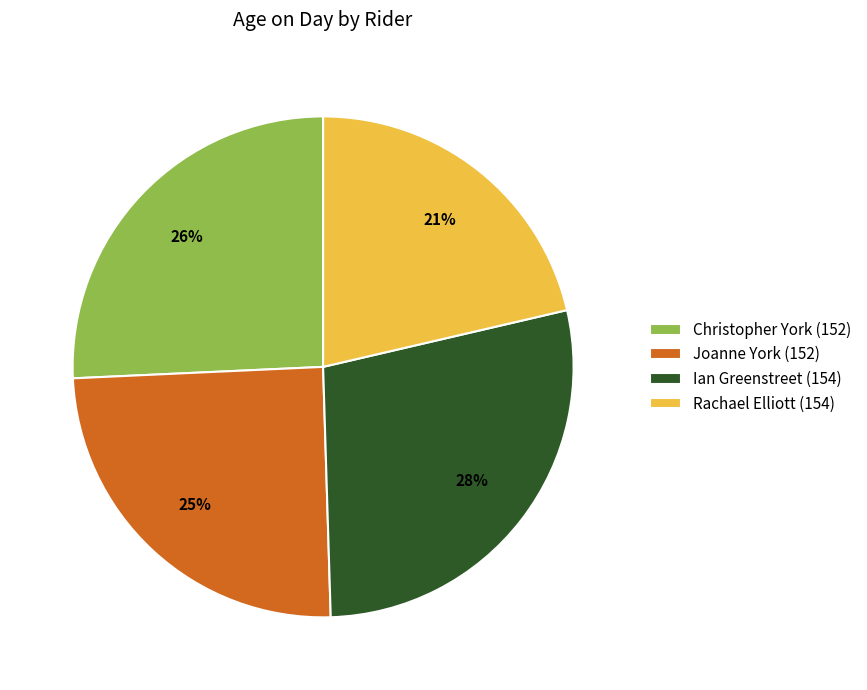

What percentage is the Joanne York (152) slice, to the nearest percent?

25%